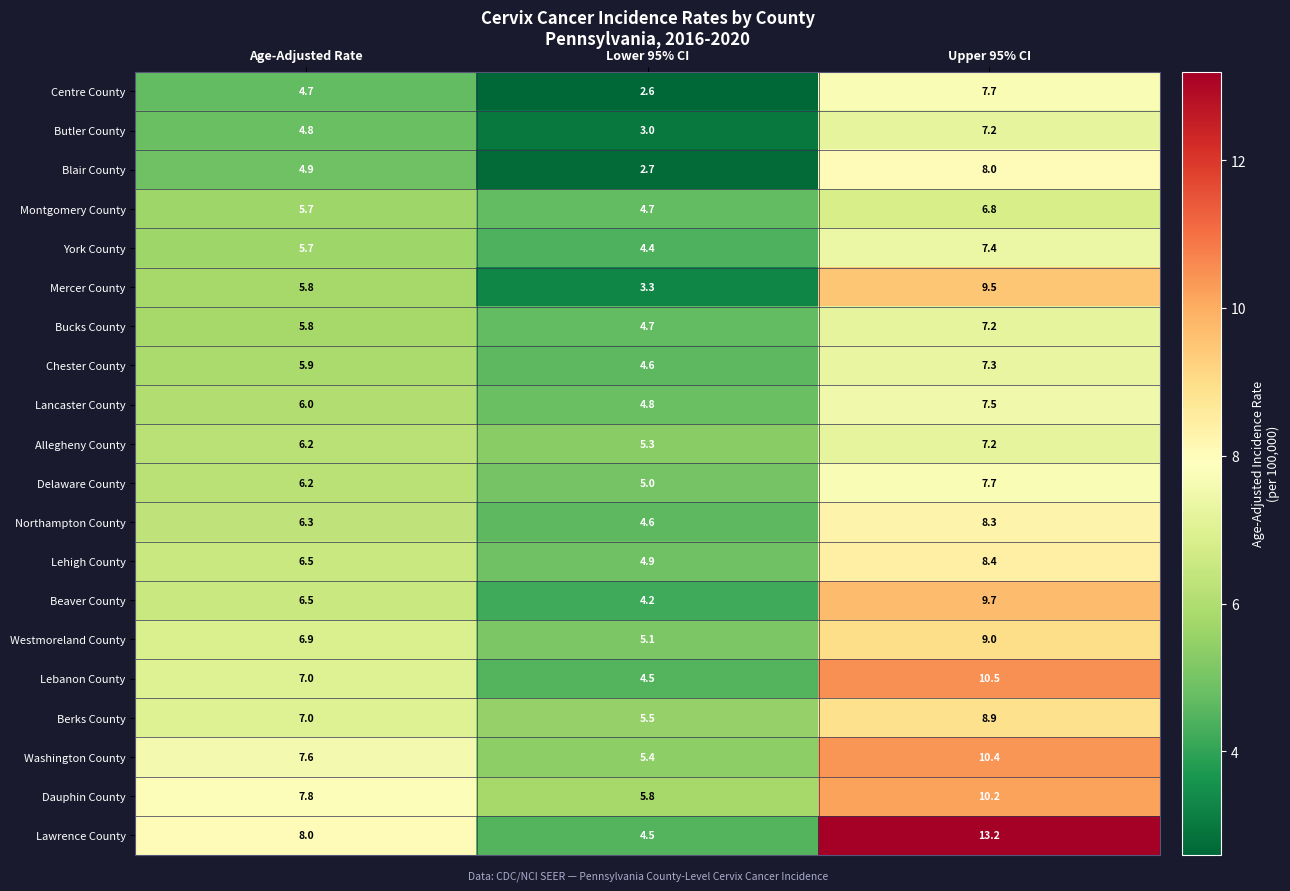

What is the difference between the maximum and minimum values in the Chester County series?

2.7